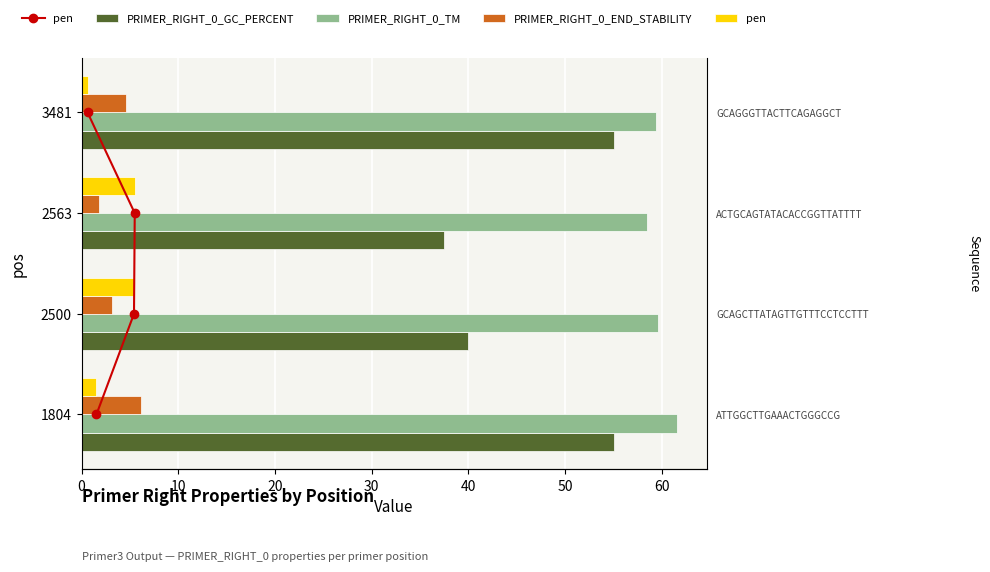

What is the value of the pen bar at the 2nd from the left?

5.4